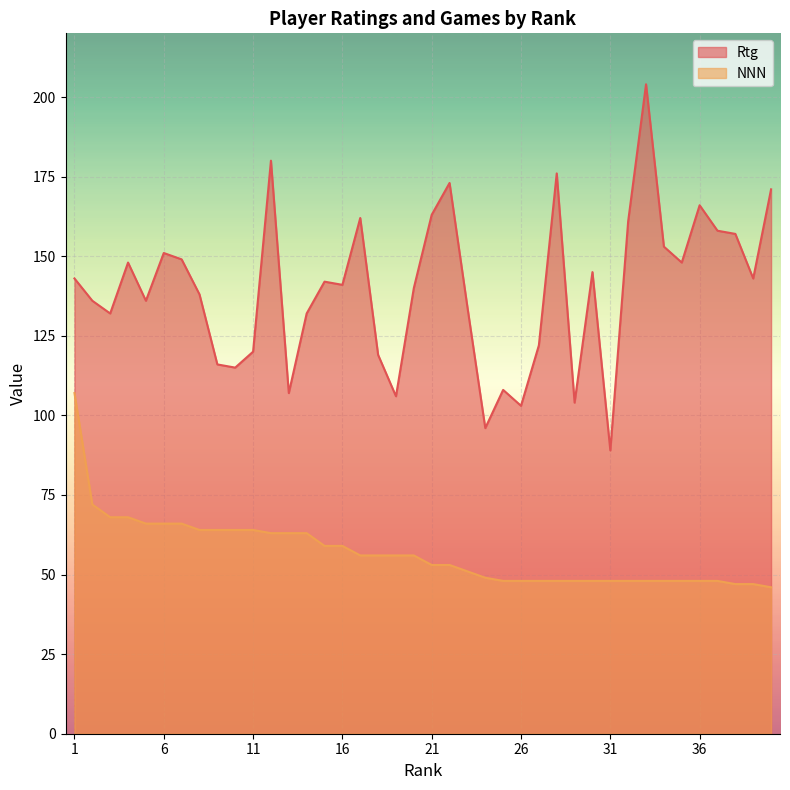

Rank the categories by Rtg value from lowest to highest.

31, 24, 26, 29, 19, 13, 25, 10, 9, 18, 11, 27, 3, 14, 23, 2, 5, 8, 20, 16, 15, 1, 39, 30, 4, 35, 7, 6, 34, 38, 37, 32, 17, 21, 36, 40, 22, 28, 12, 33